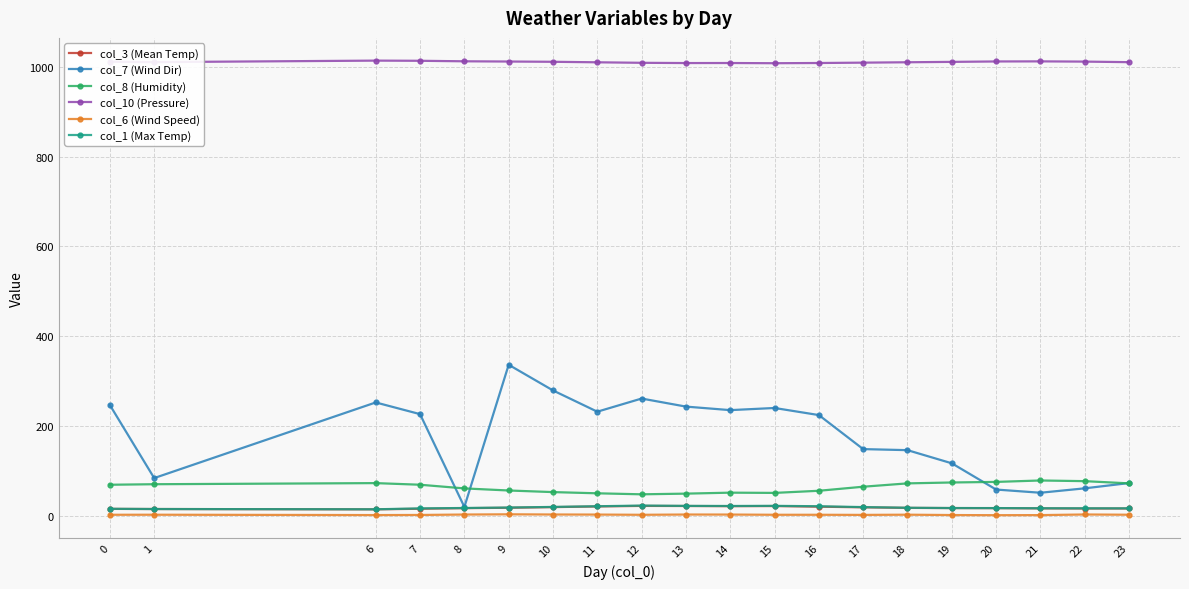

True or false: col_10 (Pressure) and col_3 (Mean Temp) cross at least once.

False